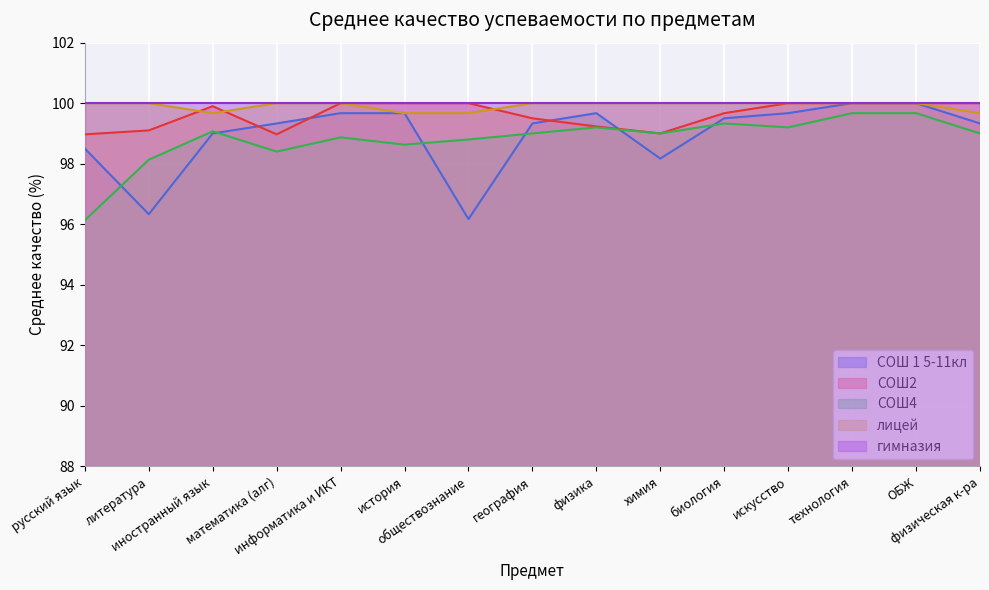

Rank the categories by СОШ 1 5-11кл value from lowest to highest.

обществознание, литература, химия, русский язык, иностранный язык, математика (алг), география, физическая к-ра, биология, информатика и ИКТ, история, физика, искусство, технология, ОБЖ